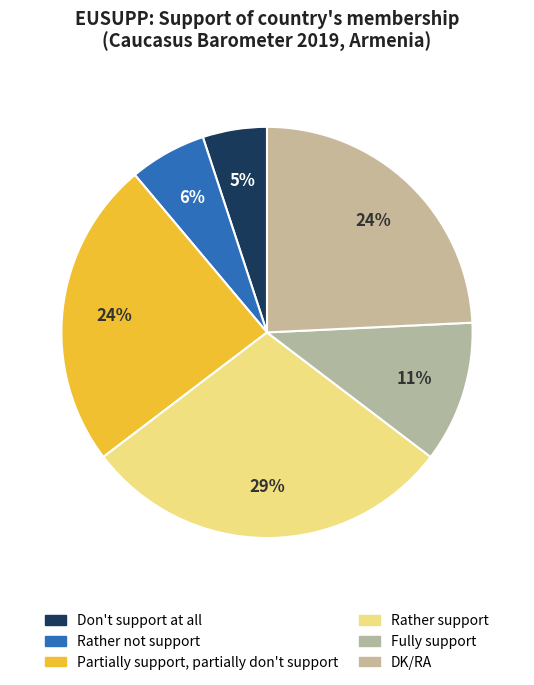

Count the number of slices in the pie.

6